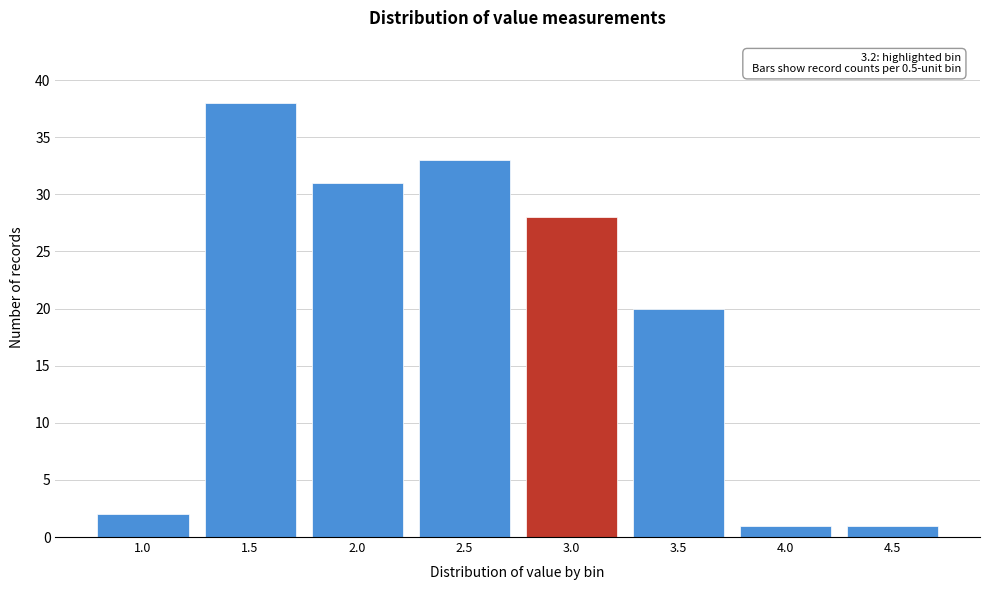

Reading left to right, list all the values displayed in this chart.

1.0=2	1.5=38	2.0=31	2.5=33	3.0=28	3.5=20	4.0=1	4.5=1